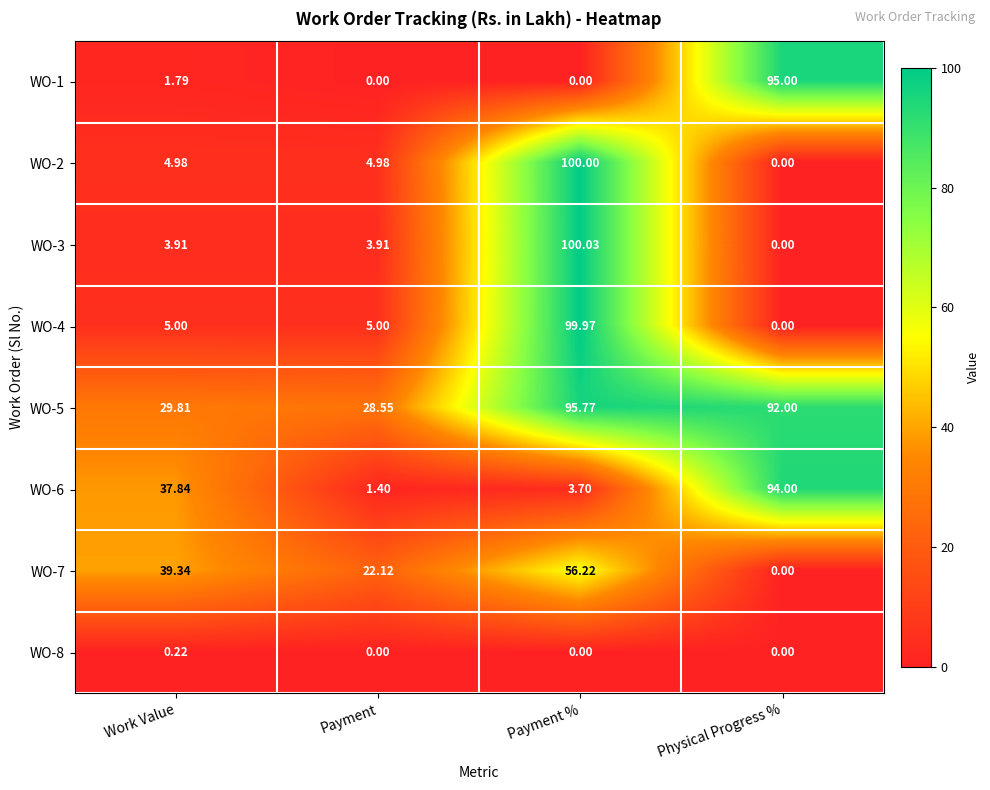

Which label corresponds to the largest value in the chart?

Payment %